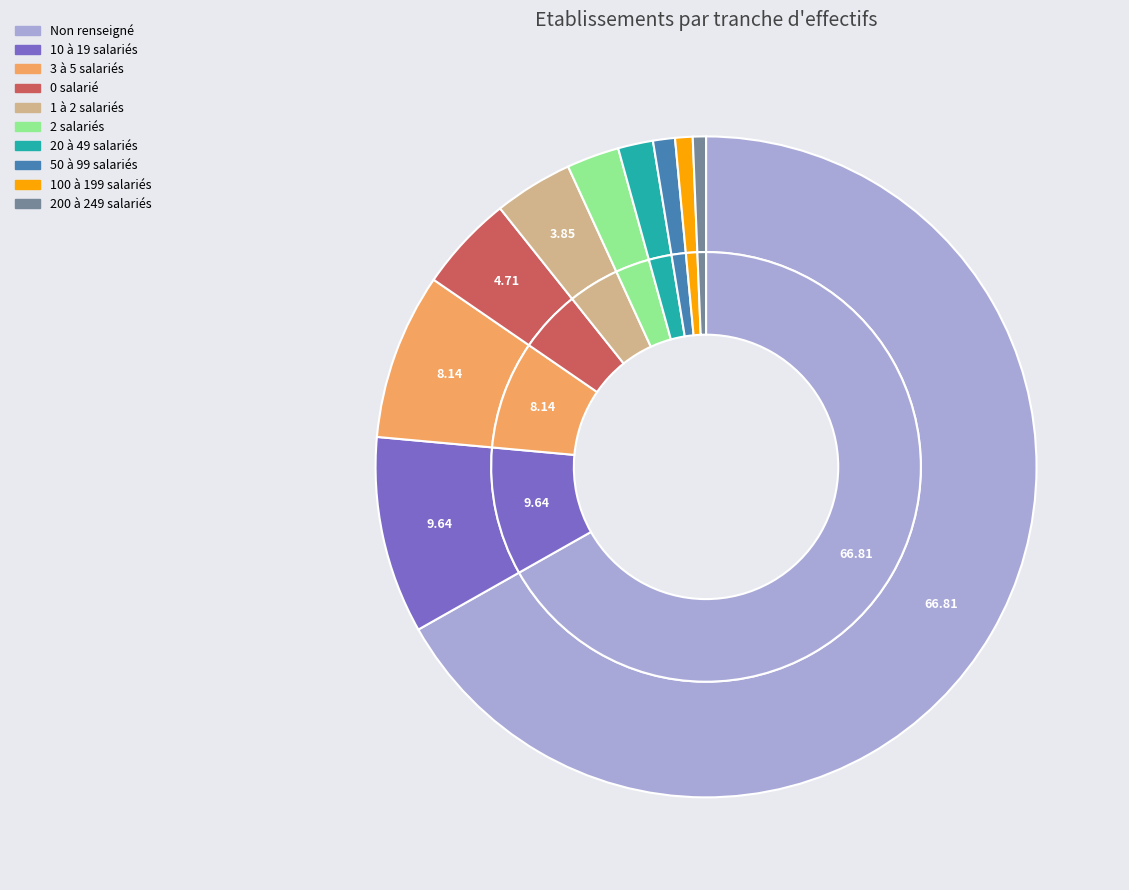

How many segments does this pie chart have?

10